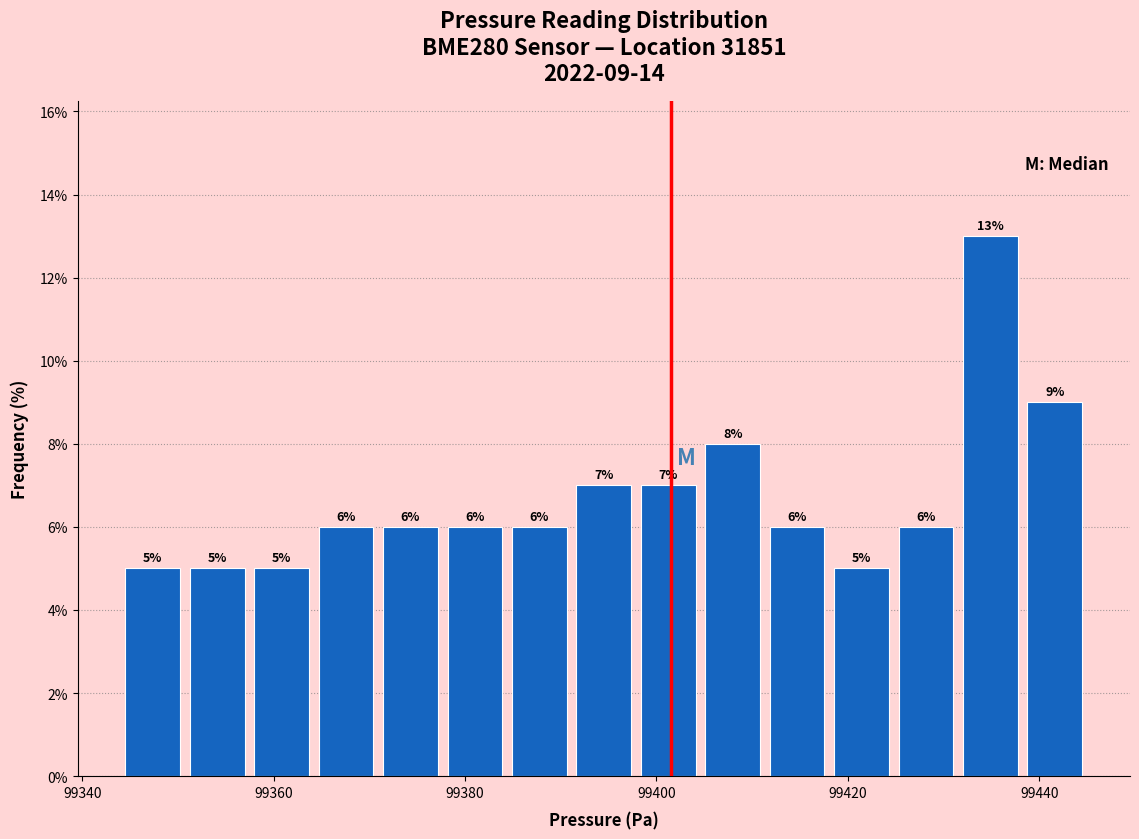

Read against the x-axis, roughly where is the centre of the tallest bar?

99434